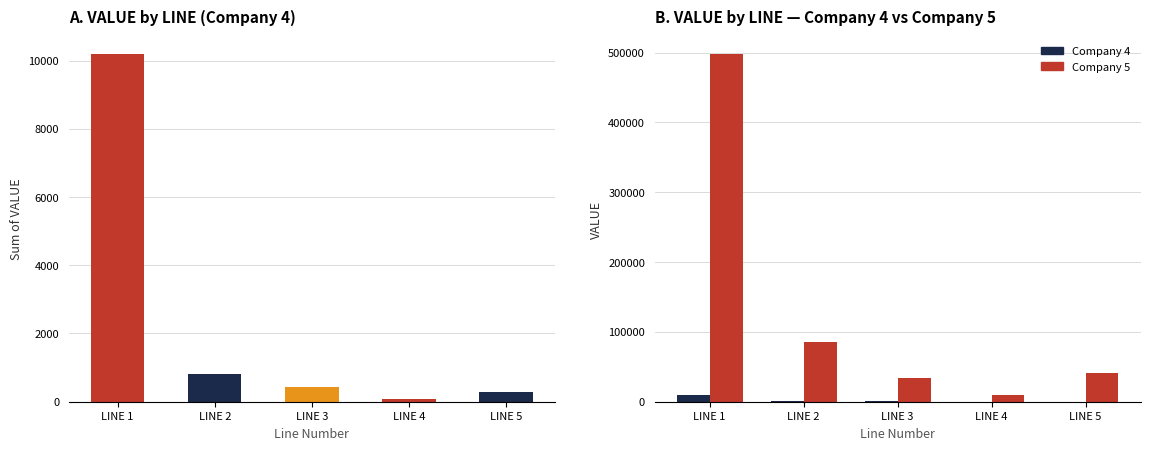

Reading left to right, what are all the values shown in this chart?

Company 4 VALUE: 10198	813	444	90	279
Company 4: 10198	813	444	90	279
Company 5: 498349	85551	34410	9879	41262